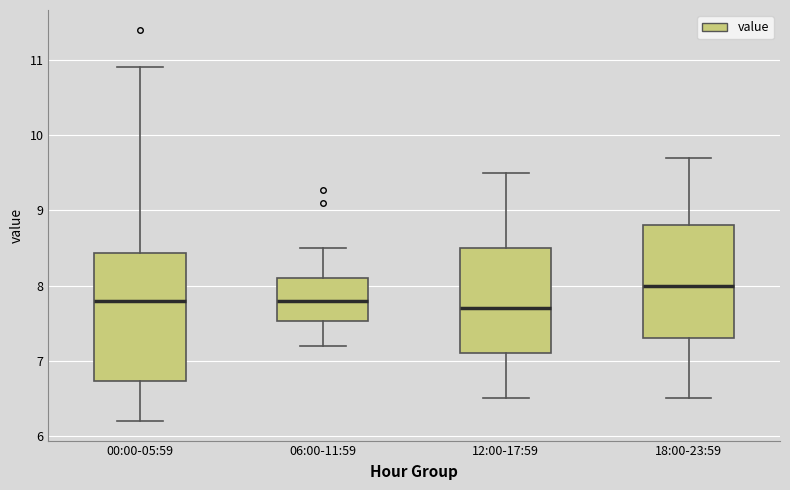

Reading left to right, read every box against the y-axis: the position of its median line, the range the box covers, and the ends of its whiskers. The values are not printed on the chart, so give them approximately, as read against the axis.

00:00-05:59: median 7.8, box 6.7 to 8.4, whiskers 6.2 to 10.9
06:00-11:59: median 7.8, box 7.5 to 8.1, whiskers 7.2 to 8.5
12:00-17:59: median 7.7, box 7.1 to 8.5, whiskers 6.5 to 9.5
18:00-23:59: median 8.0, box 7.3 to 8.8, whiskers 6.5 to 9.7